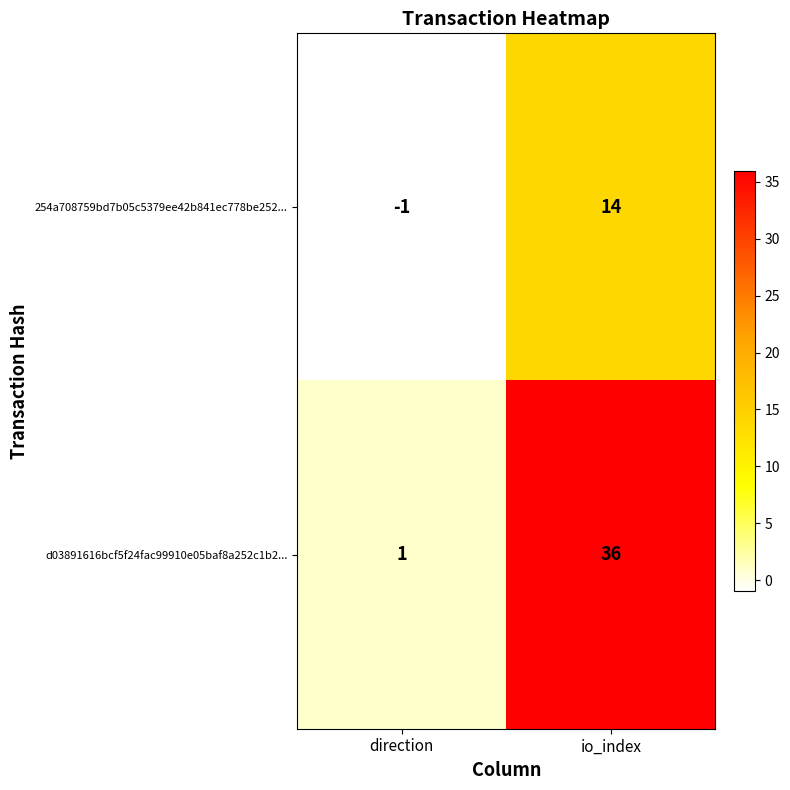

Reading right to left, transcribe all the data shown in this chart.

254a708759bd7b05c5379ee42b841ec778be252...: 14	-1
d03891616bcf5f24fac99910e05baf8a252c1b2...: 36	1